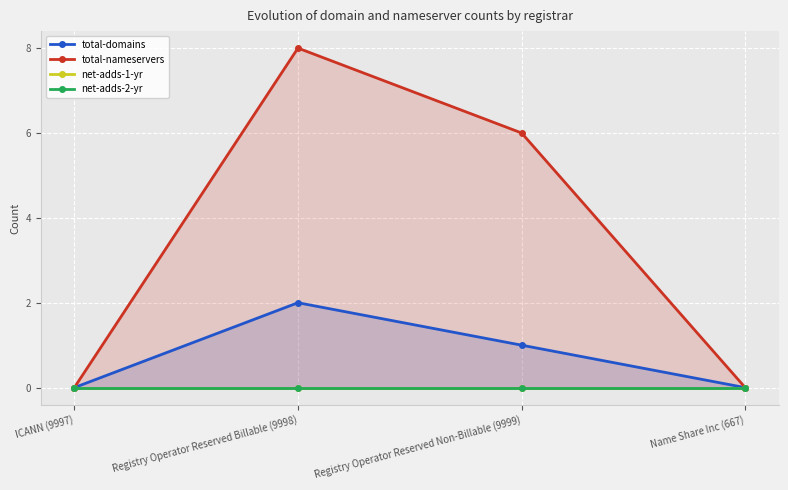

Reading left to right, what are all the values shown in this chart?

total-domains: 0	2	1	0
total-nameservers: 0	8	6	0
net-adds-1-yr: 0	0	0	0
net-adds-2-yr: 0	0	0	0